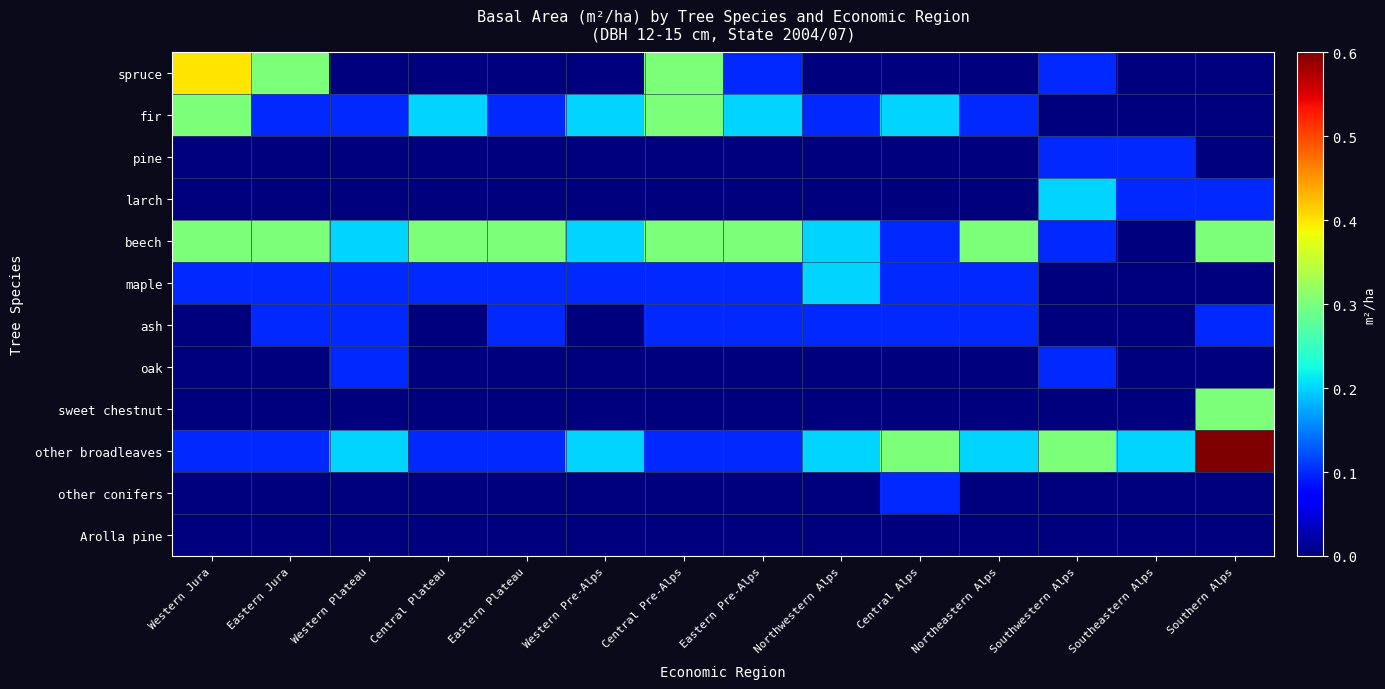

Reading left to right, list all the values displayed in this chart.

spruce: Western Jura=0.4	Eastern Jura=0.3	Western Plateau=0.0	Central Plateau=0.0	Eastern Plateau=0.0	Western Pre-Alps=0.0	Central Pre-Alps=0.3	Eastern Pre-Alps=0.1	Northwestern Alps=0.0	Central Alps=0.0	Northeastern Alps=0.0	Southwestern Alps=0.1	Southeastern Alps=0.0	Southern Alps=0.0
fir: Western Jura=0.3	Eastern Jura=0.1	Western Plateau=0.1	Central Plateau=0.2	Eastern Plateau=0.1	Western Pre-Alps=0.2	Central Pre-Alps=0.3	Eastern Pre-Alps=0.2	Northwestern Alps=0.1	Central Alps=0.2	Northeastern Alps=0.1	Southwestern Alps=0.0	Southeastern Alps=0.0	Southern Alps=0.0
pine: Western Jura=0.0	Eastern Jura=0.0	Western Plateau=0.0	Central Plateau=0.0	Eastern Plateau=0.0	Western Pre-Alps=0.0	Central Pre-Alps=0.0	Eastern Pre-Alps=0.0	Northwestern Alps=0.0	Central Alps=0.0	Northeastern Alps=0.0	Southwestern Alps=0.1	Southeastern Alps=0.1	Southern Alps=0.0
larch: Western Jura=0.0	Eastern Jura=0.0	Western Plateau=0.0	Central Plateau=0.0	Eastern Plateau=0.0	Western Pre-Alps=0.0	Central Pre-Alps=0.0	Eastern Pre-Alps=0.0	Northwestern Alps=0.0	Central Alps=0.0	Northeastern Alps=0.0	Southwestern Alps=0.2	Southeastern Alps=0.1	Southern Alps=0.1
beech: Western Jura=0.3	Eastern Jura=0.3	Western Plateau=0.2	Central Plateau=0.3	Eastern Plateau=0.3	Western Pre-Alps=0.2	Central Pre-Alps=0.3	Eastern Pre-Alps=0.3	Northwestern Alps=0.2	Central Alps=0.1	Northeastern Alps=0.3	Southwestern Alps=0.1	Southeastern Alps=0.0	Southern Alps=0.3
maple: Western Jura=0.1	Eastern Jura=0.1	Western Plateau=0.1	Central Plateau=0.1	Eastern Plateau=0.1	Western Pre-Alps=0.1	Central Pre-Alps=0.1	Eastern Pre-Alps=0.1	Northwestern Alps=0.2	Central Alps=0.1	Northeastern Alps=0.1	Southwestern Alps=0.0	Southeastern Alps=0.0	Southern Alps=0.0
ash: Western Jura=0.0	Eastern Jura=0.1	Western Plateau=0.1	Central Plateau=0.0	Eastern Plateau=0.1	Western Pre-Alps=0.0	Central Pre-Alps=0.1	Eastern Pre-Alps=0.1	Northwestern Alps=0.1	Central Alps=0.1	Northeastern Alps=0.1	Southwestern Alps=0.0	Southeastern Alps=0.0	Southern Alps=0.1
oak: Western Jura=0.0	Eastern Jura=0.0	Western Plateau=0.1	Central Plateau=0.0	Eastern Plateau=0.0	Western Pre-Alps=0.0	Central Pre-Alps=0.0	Eastern Pre-Alps=0.0	Northwestern Alps=0.0	Central Alps=0.0	Northeastern Alps=0.0	Southwestern Alps=0.1	Southeastern Alps=0.0	Southern Alps=0.0
sweet chestnut: Western Jura=0.0	Eastern Jura=0.0	Western Plateau=0.0	Central Plateau=0.0	Eastern Plateau=0.0	Western Pre-Alps=0.0	Central Pre-Alps=0.0	Eastern Pre-Alps=0.0	Northwestern Alps=0.0	Central Alps=0.0	Northeastern Alps=0.0	Southwestern Alps=0.0	Southeastern Alps=0.0	Southern Alps=0.3
other broadleaves: Western Jura=0.1	Eastern Jura=0.1	Western Plateau=0.2	Central Plateau=0.1	Eastern Plateau=0.1	Western Pre-Alps=0.2	Central Pre-Alps=0.1	Eastern Pre-Alps=0.1	Northwestern Alps=0.2	Central Alps=0.3	Northeastern Alps=0.2	Southwestern Alps=0.3	Southeastern Alps=0.2	Southern Alps=0.6
other conifers: Western Jura=0.0	Eastern Jura=0.0	Western Plateau=0.0	Central Plateau=0.0	Eastern Plateau=0.0	Western Pre-Alps=0.0	Central Pre-Alps=0.0	Eastern Pre-Alps=0.0	Northwestern Alps=0.0	Central Alps=0.1	Northeastern Alps=0.0	Southwestern Alps=0.0	Southeastern Alps=0.0	Southern Alps=0.0
Arolla pine: Western Jura=0.0	Eastern Jura=0.0	Western Plateau=0.0	Central Plateau=0.0	Eastern Plateau=0.0	Western Pre-Alps=0.0	Central Pre-Alps=0.0	Eastern Pre-Alps=0.0	Northwestern Alps=0.0	Central Alps=0.0	Northeastern Alps=0.0	Southwestern Alps=0.0	Southeastern Alps=0.0	Southern Alps=0.0